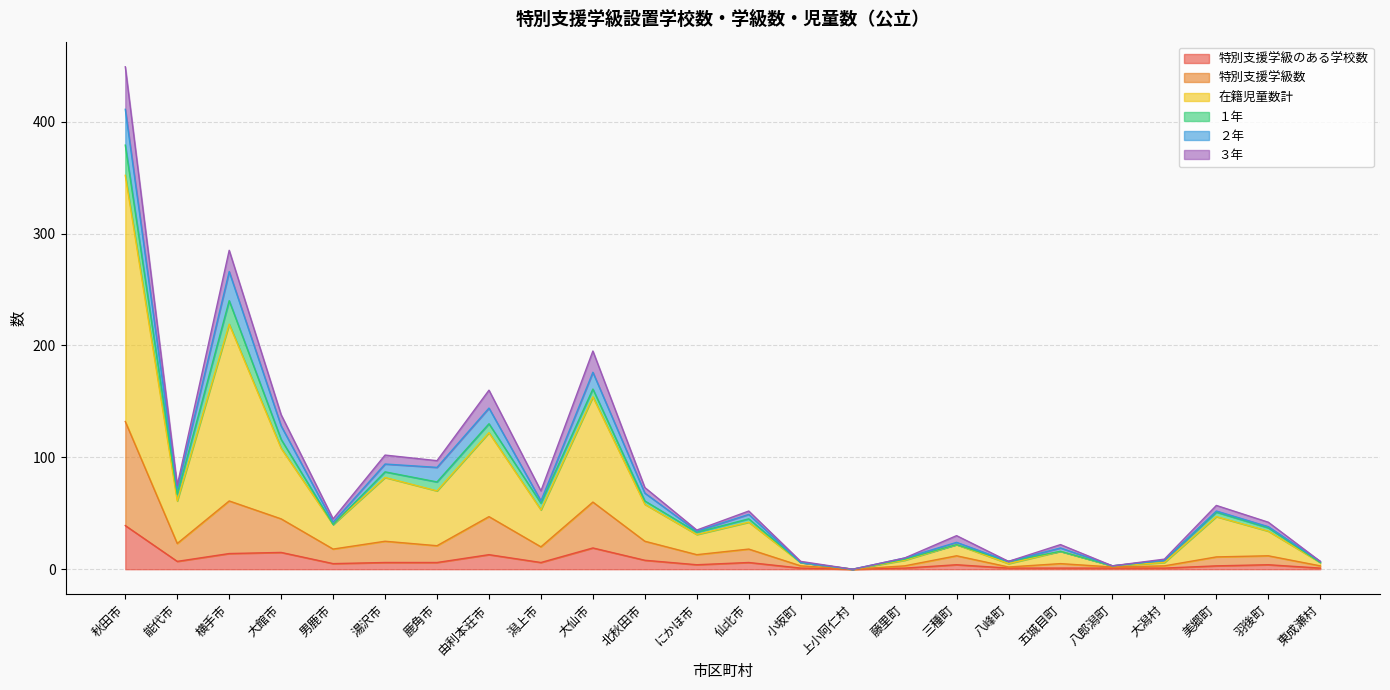

At which label does 特別支援学級のある学校数 reach its peak?

秋田市